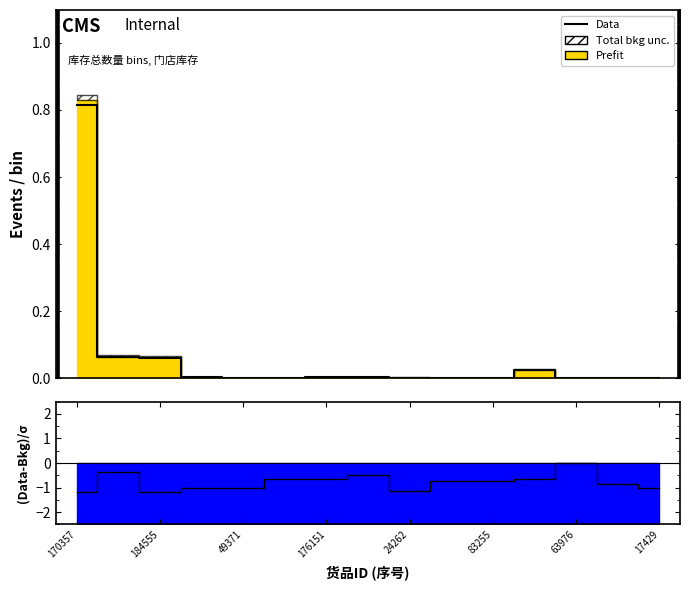

Which label corresponds to the smallest value in the chart?

170357